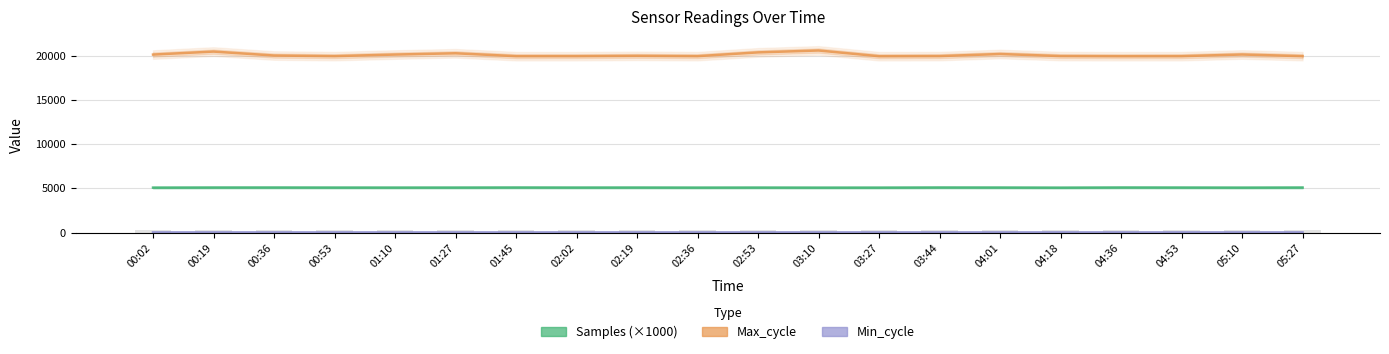

What are all the series names shown in the legend?

Samples (×1000), Max_cycle, Min_cycle